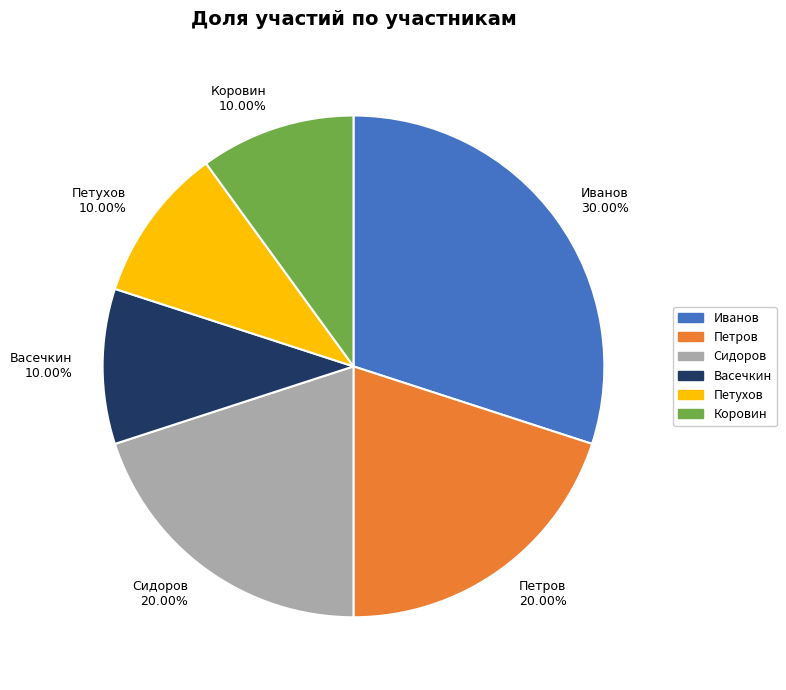

Approximately how many times larger is the value at Петров compared to Сидоров?

1.0